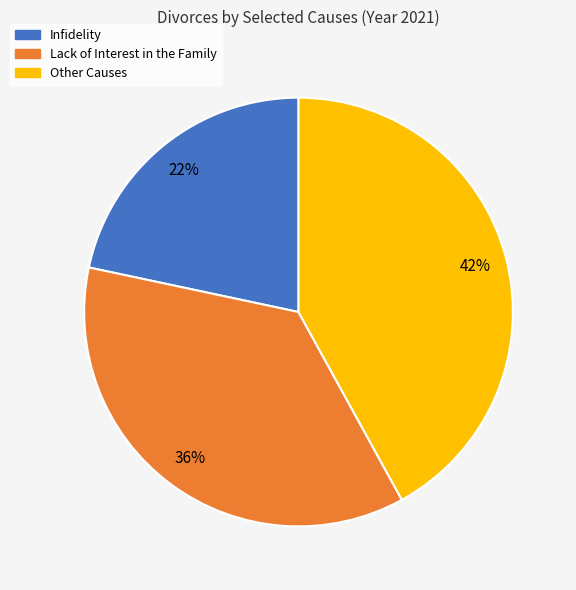

What is the ratio of the value at Other Causes to the value at Lack of Interest in the Family?

1.2